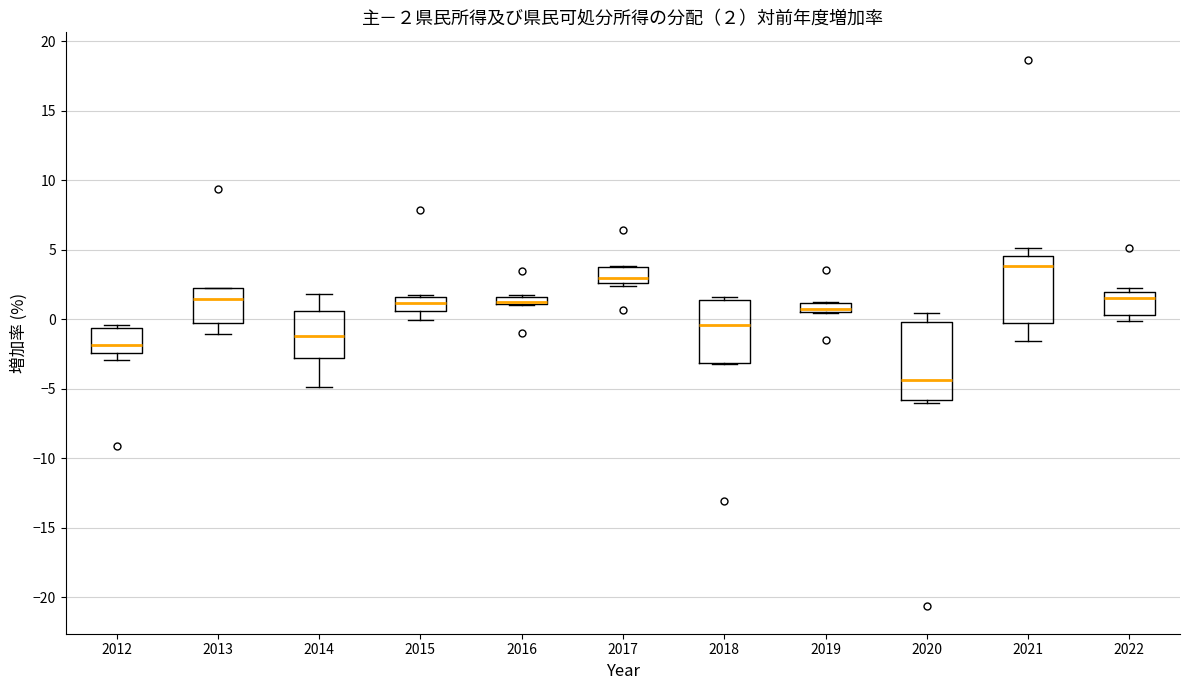

Comparing the boxes themselves (not the whiskers), which one is the tallest?

2020